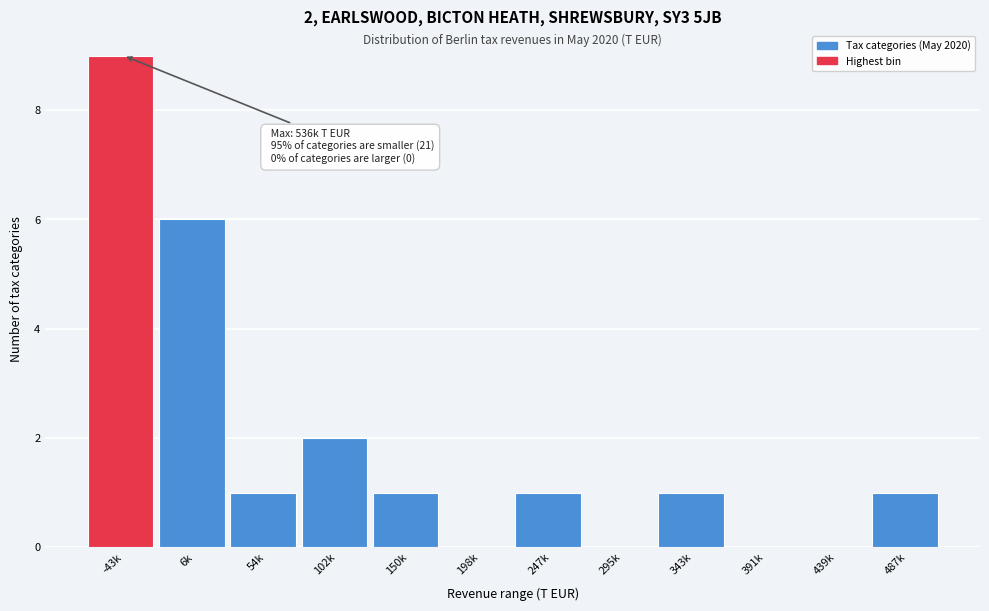

Reading right to left, transcribe all the data shown in this chart.

487k=1	439k=0	391k=0	343k=1	295k=0	247k=1	198k=0	150k=1	102k=2	54k=1	6k=6	-43k=9